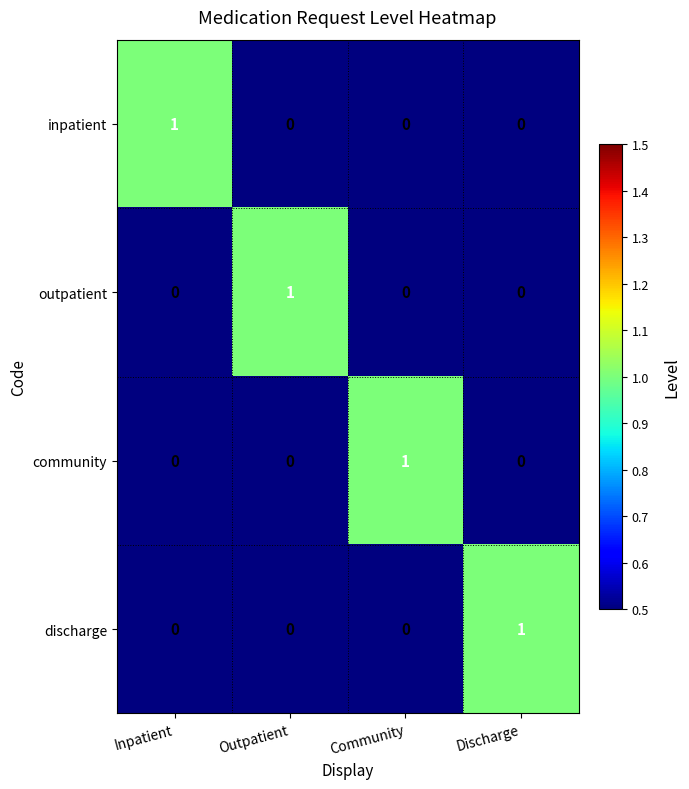

Which category has the highest value in the discharge series?

Discharge